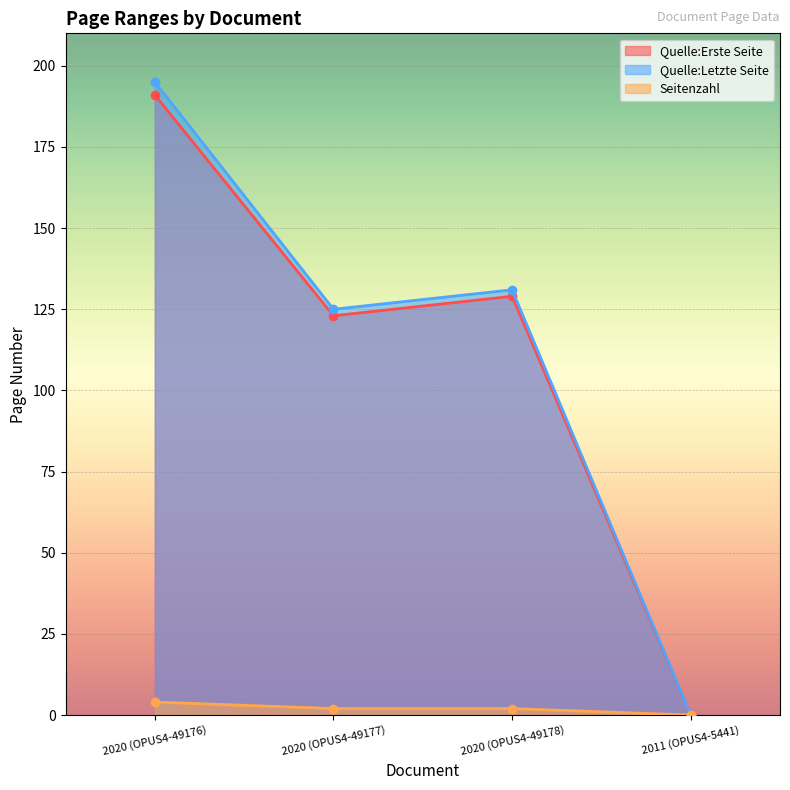

What is the maximum value shown in the chart?

195